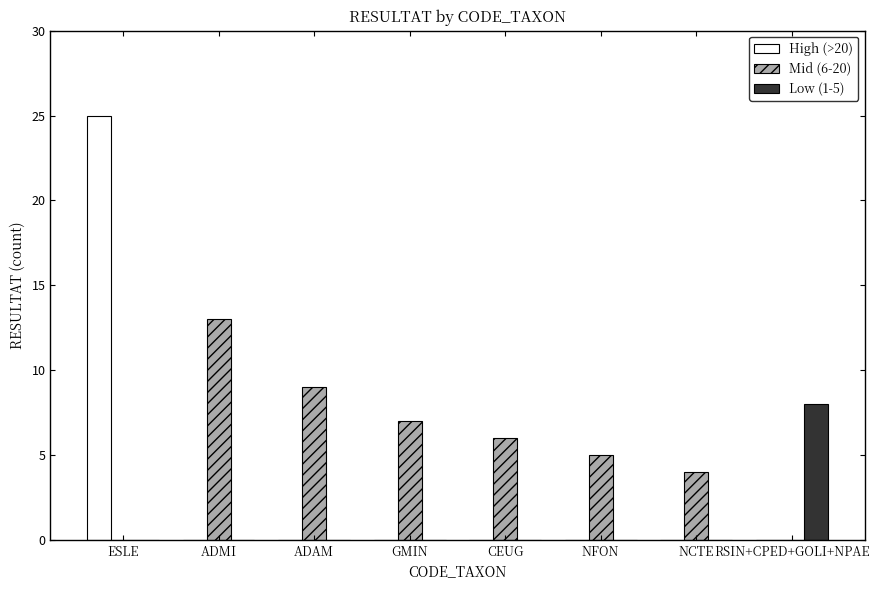

Is the value of High (>20) at RSIN+CPED+GOLI+NPAE greater than the value of Mid (6-20) at NFON?

No